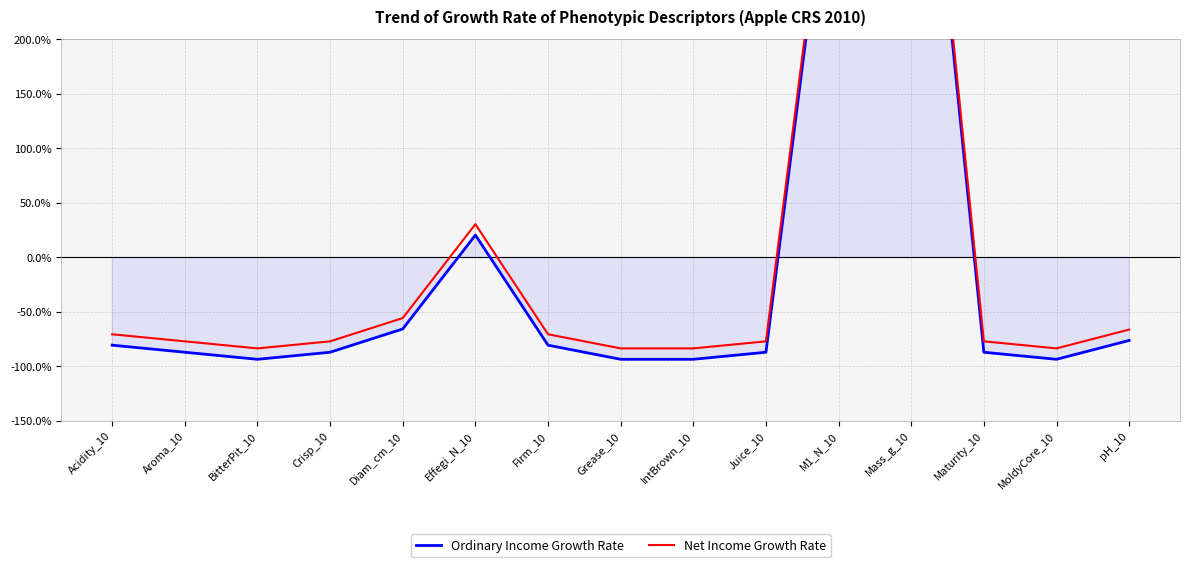

Does the chart display data point markers on the line(s)?

No